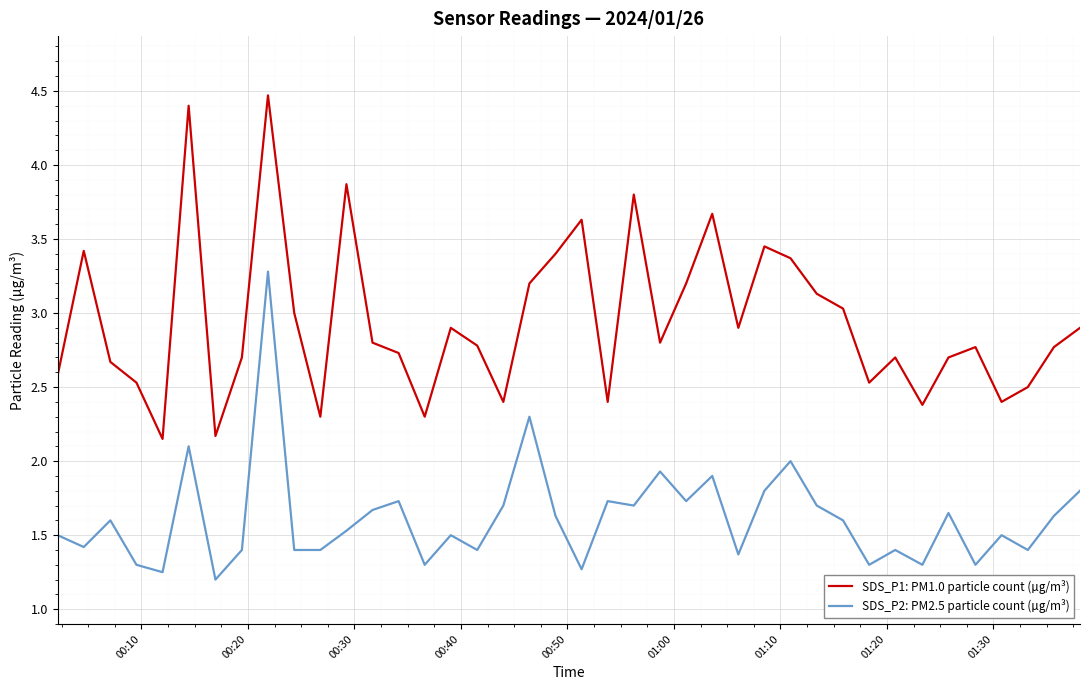

What is the difference between the second highest and second lowest values in the SDS_P1: PM1.0 particle count (µg/m³) series?

2.2